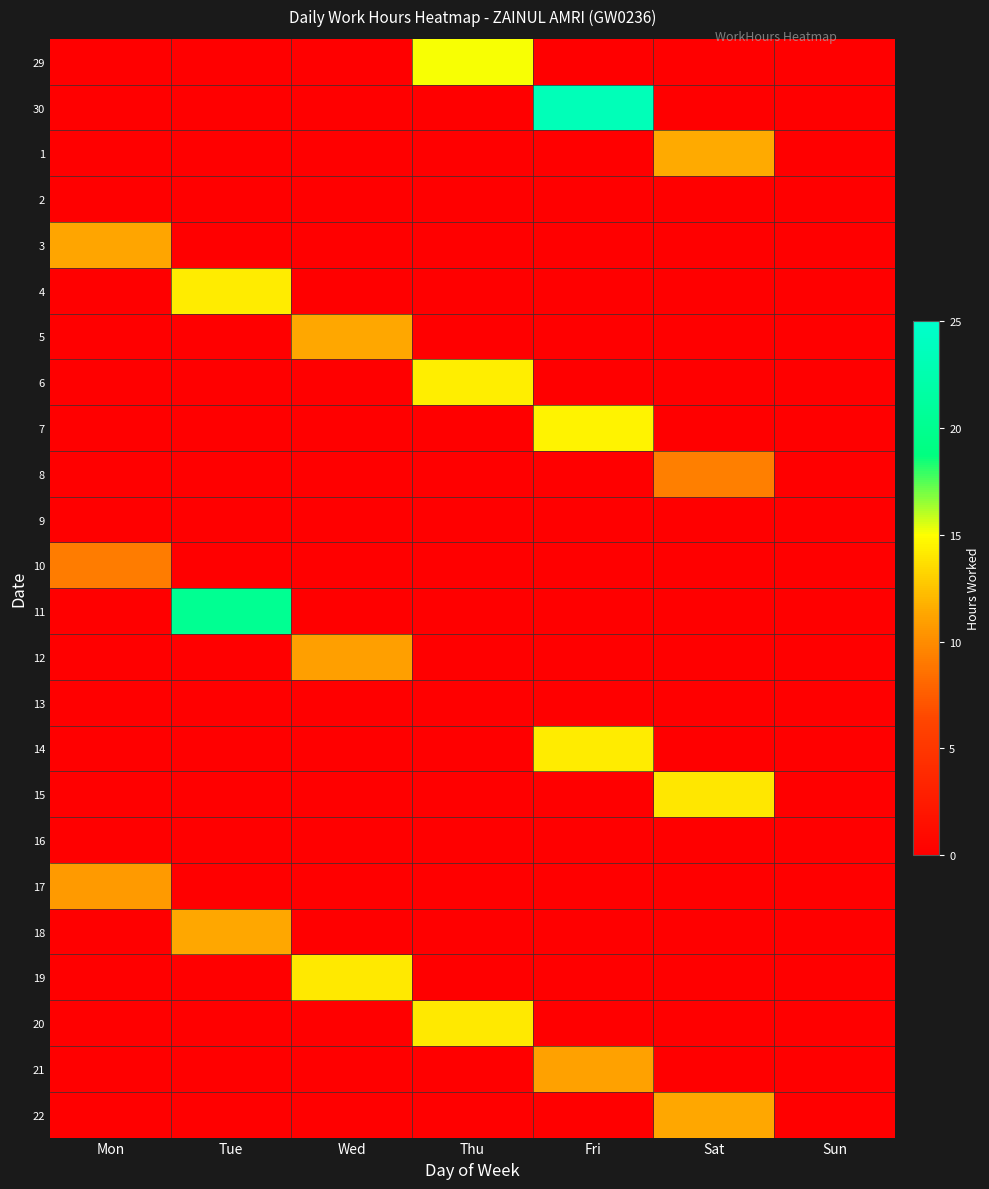

How many data points does each series have?

7